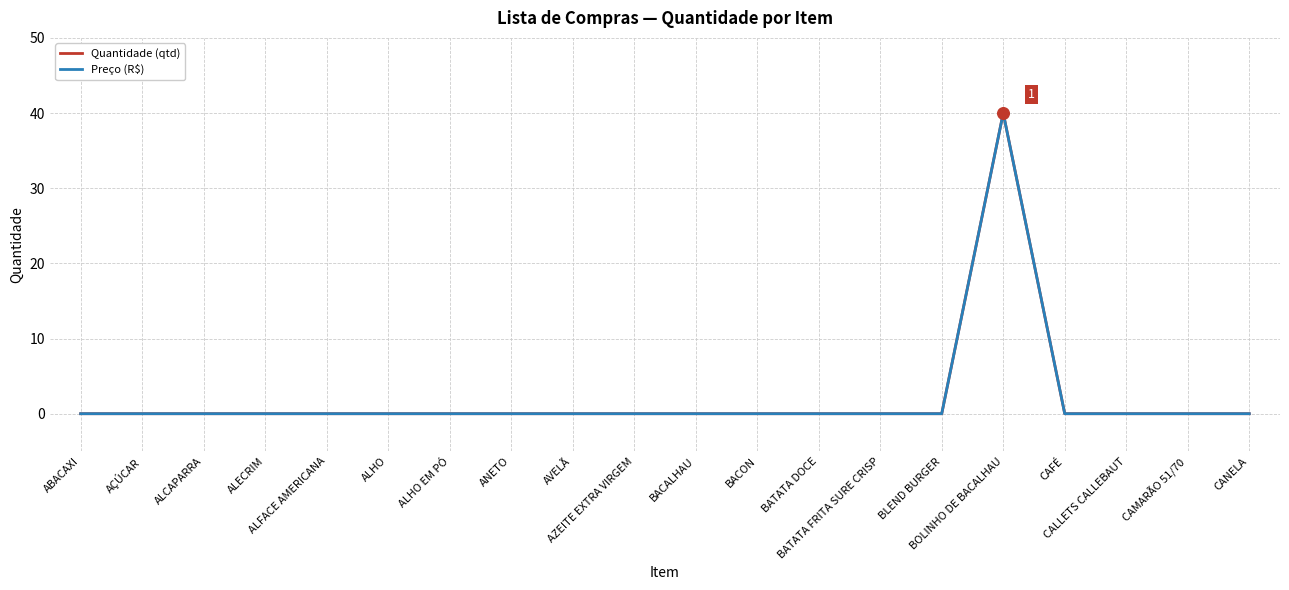

Is this an area chart (filled region under the line)?

No